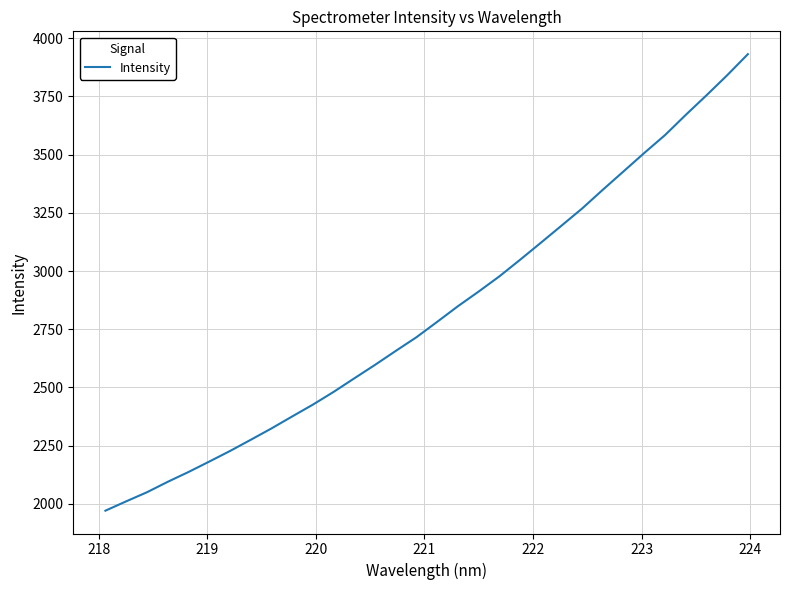

What is the maximum value shown in the chart?

3931.8